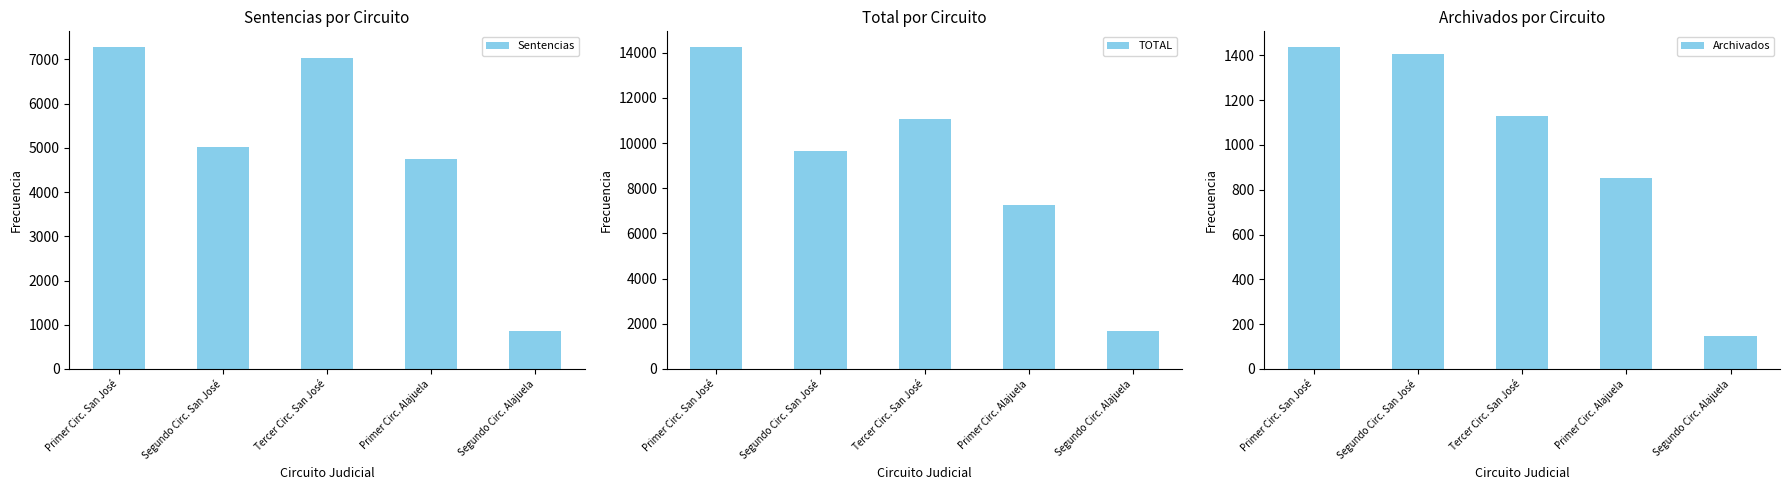

The Archivados series shows 2312 at Primer Circ. San José. True or false?

False